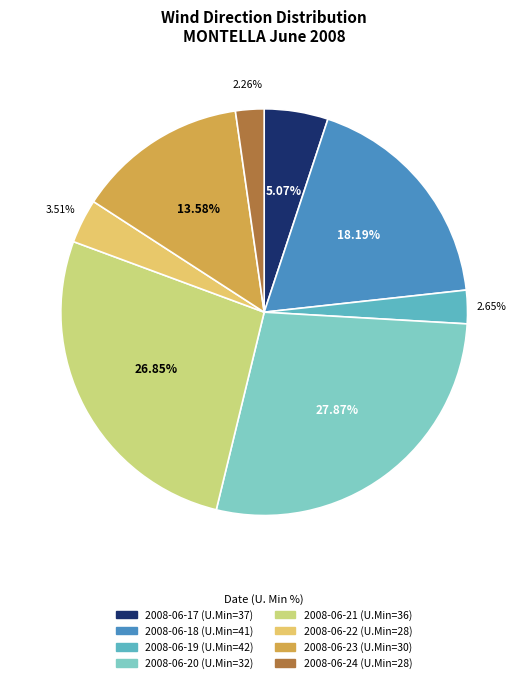

Rank the categories by value from lowest to highest.

2008-06-24, 2008-06-19, 2008-06-22, 2008-06-17, 2008-06-23, 2008-06-18, 2008-06-21, 2008-06-20